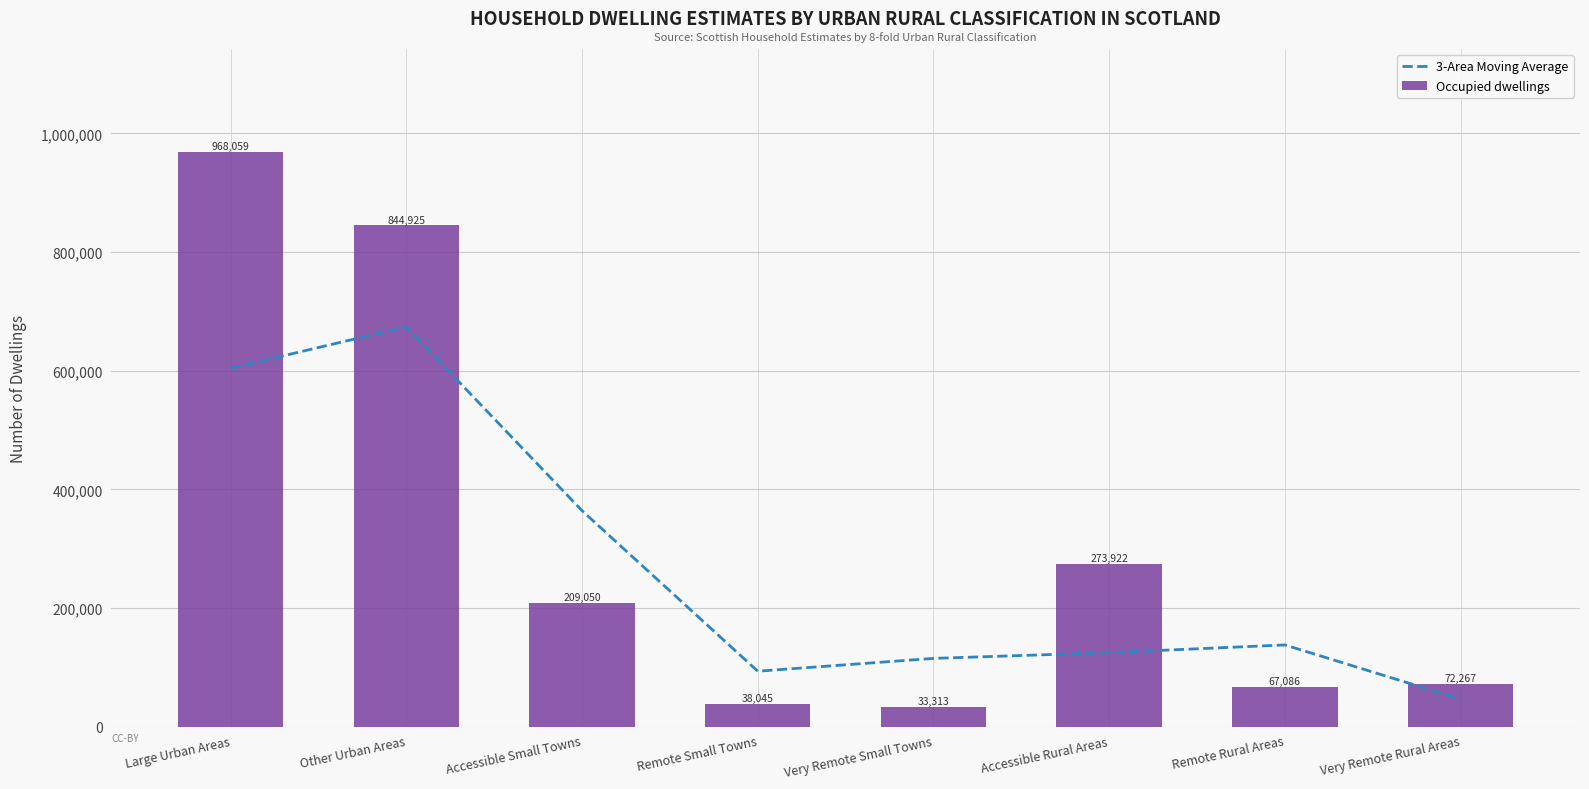

The 3-Area Moving Average series shows 72427.5 at Very Remote Small Towns. True or false?

False